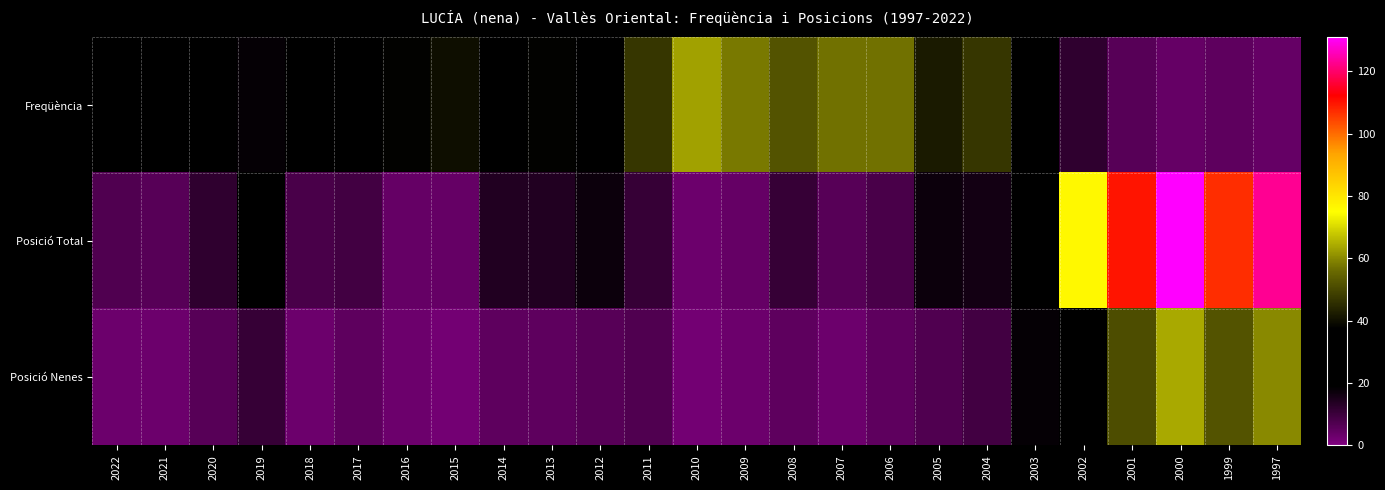

Count the number of categories in the chart.

25